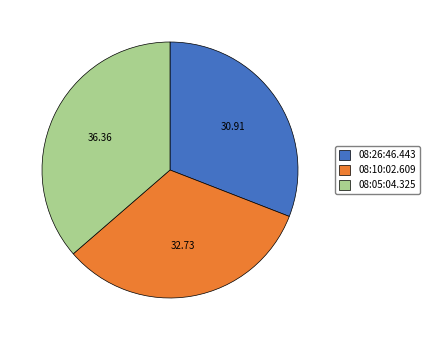

What is the largest slice in the pie chart?

08:05:04.325